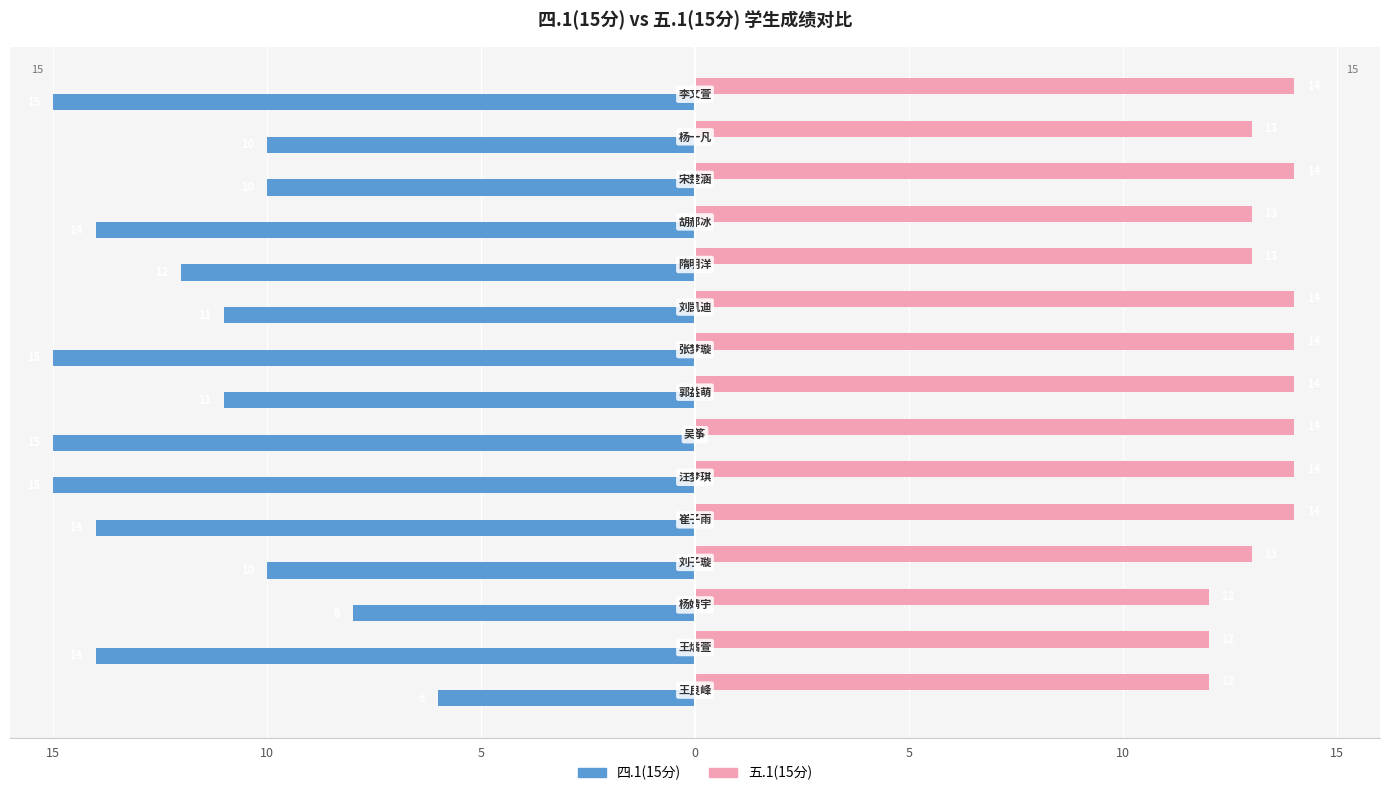

Which series has the largest range (max minus min)?

四.1(15分)